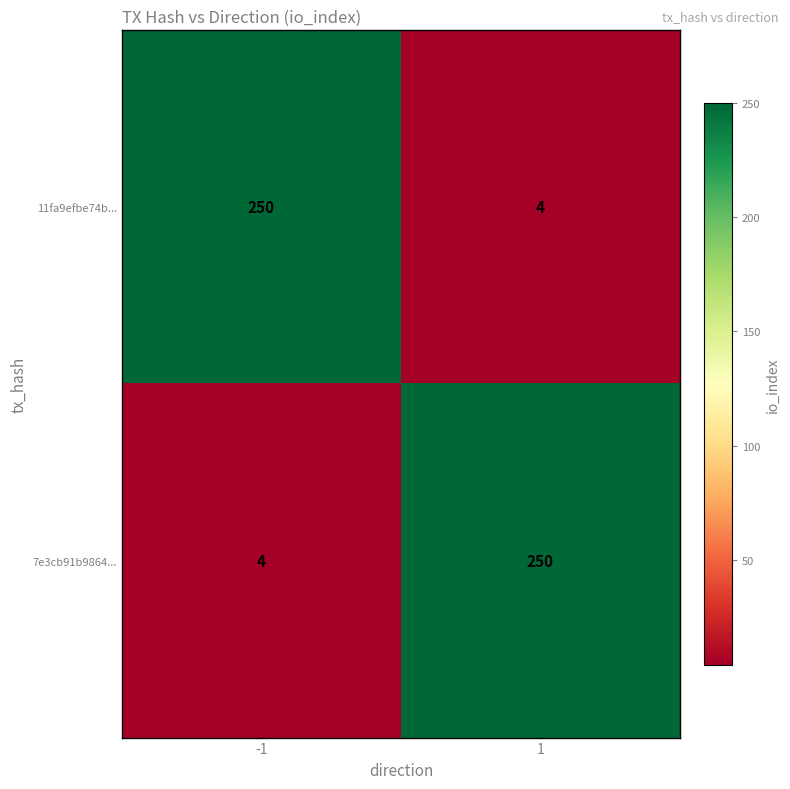

What is the highest value of the 11fa9efbe74b... series?

250